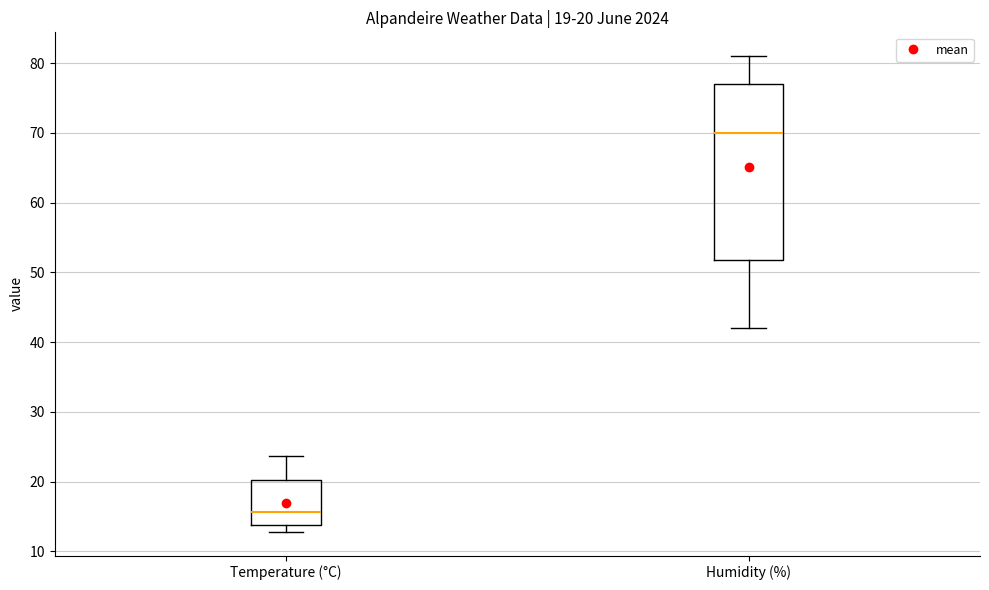

Comparing the boxes themselves (not the whiskers), which one is the tallest?

Humidity (%)